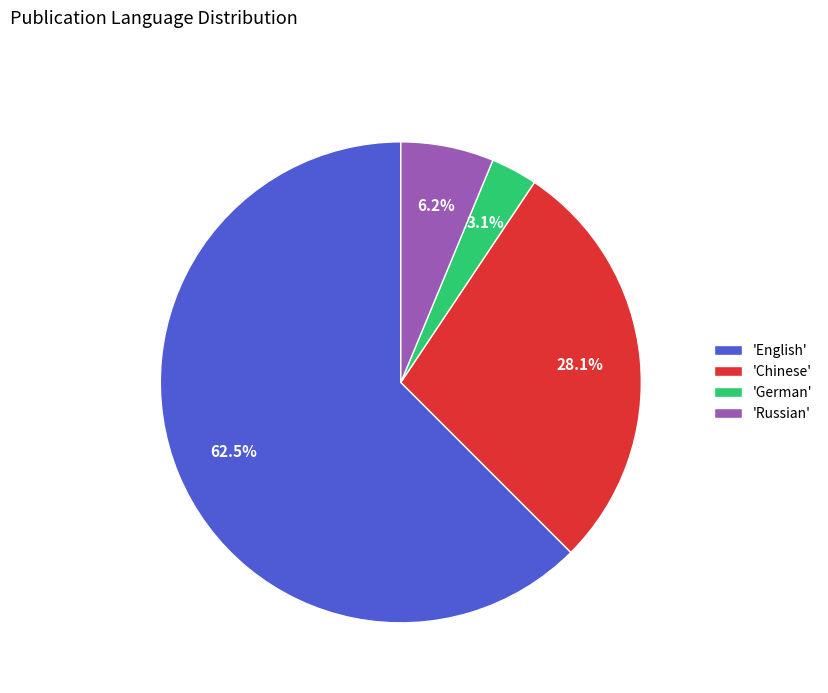

Combined, do 'English' and 'German' account for over 50%?

Yes